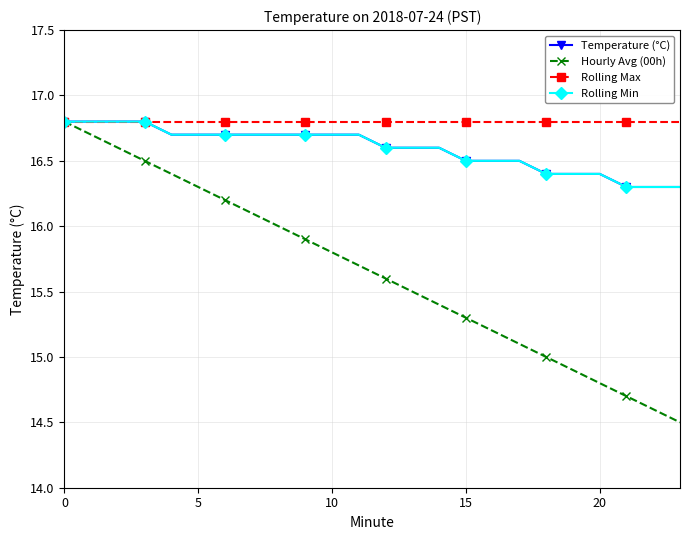

What is the label of the 2nd point from the right?

22